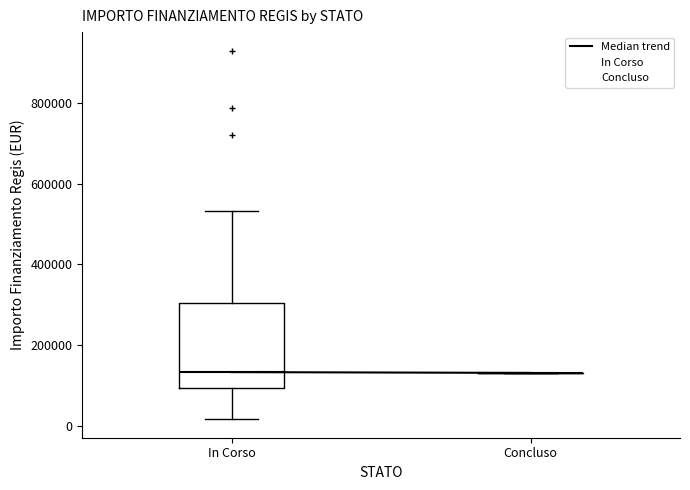

Reading left to right, transcribe this box plot: for each box, give where its median line is, the range the box spans, and where its two whiskers end, as read against the y-axis. The values are not printed on the chart, so give them approximately, as read against the axis.

In Corso: median 140000, box 100000 to 300000, whiskers 20000 to 540000
Concluso: box collapsed to a line at 140000, whiskers 140000 to 140000